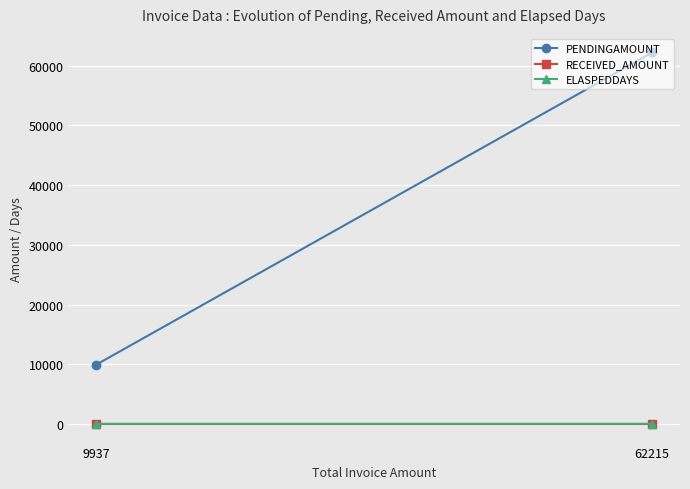

What is the sum of the ELASPEDDAYS values at 9937 and 62215?

59